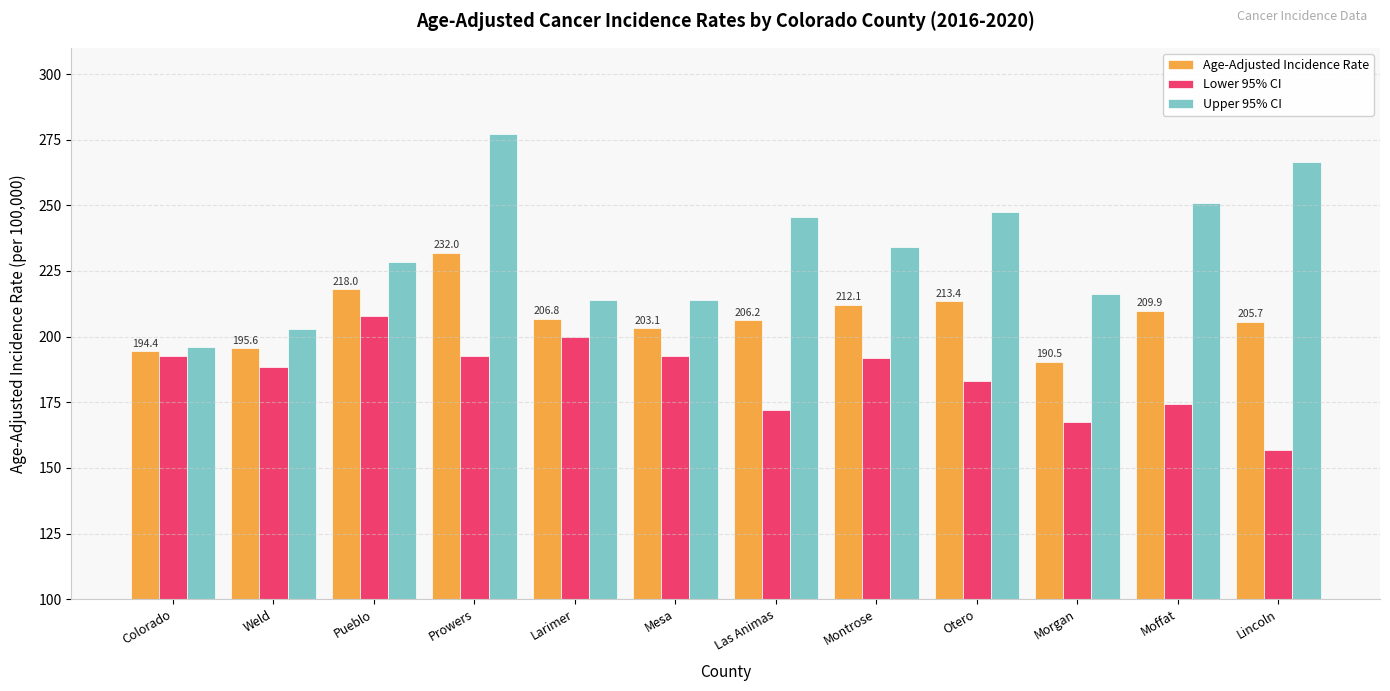

What is the difference between the maximum and second lowest values in the Upper 95% CI series?

74.1